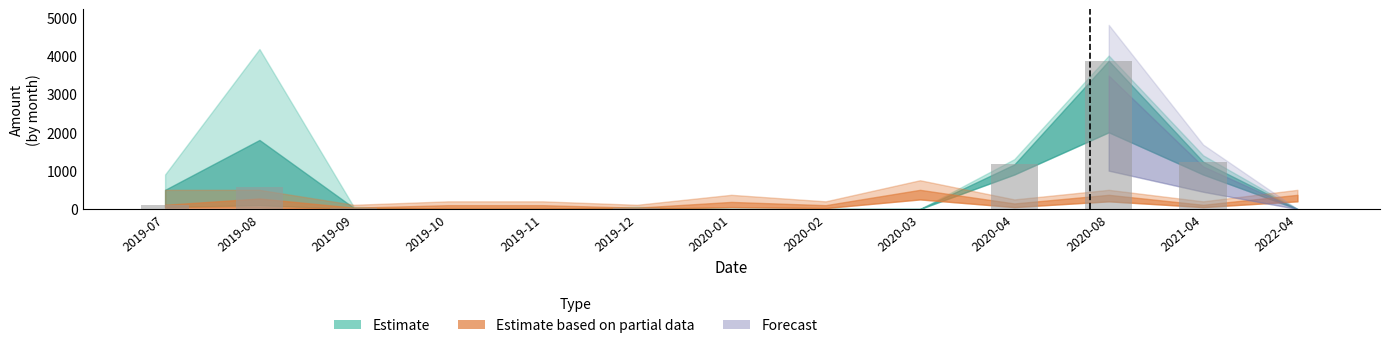

How many data points does each series have?

13